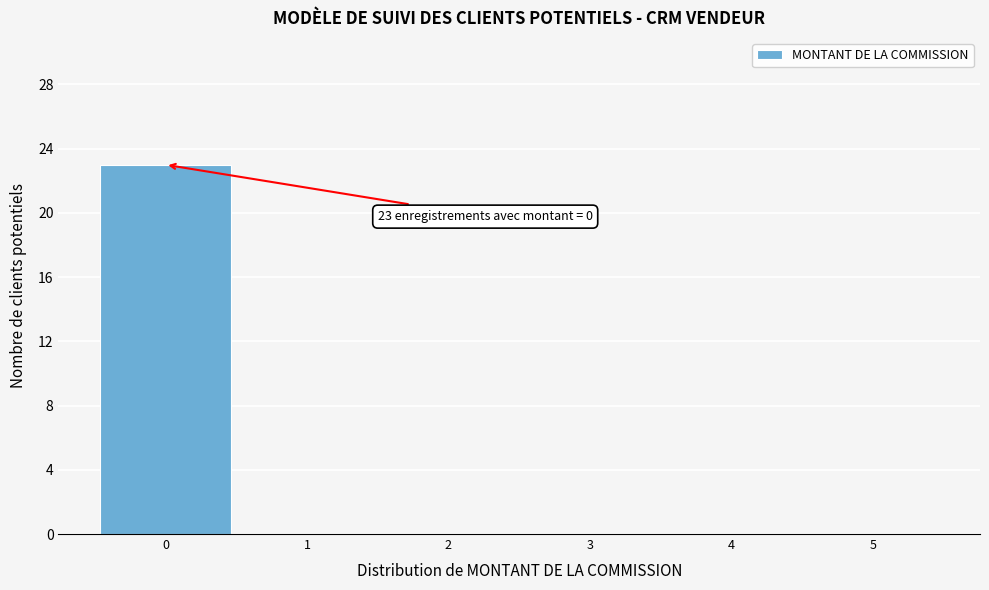

Which range on the x-axis has the tallest bar?

-0.5 to 0.5